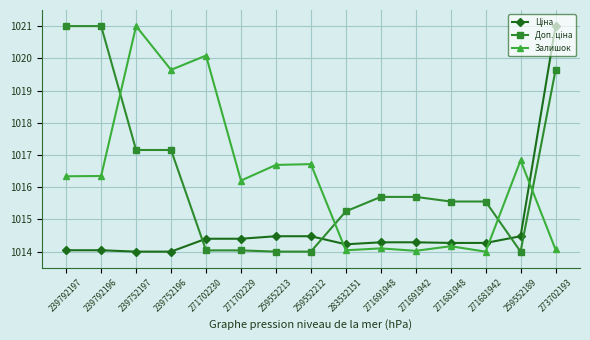

What is the label of the 5th point from the right?

271691942